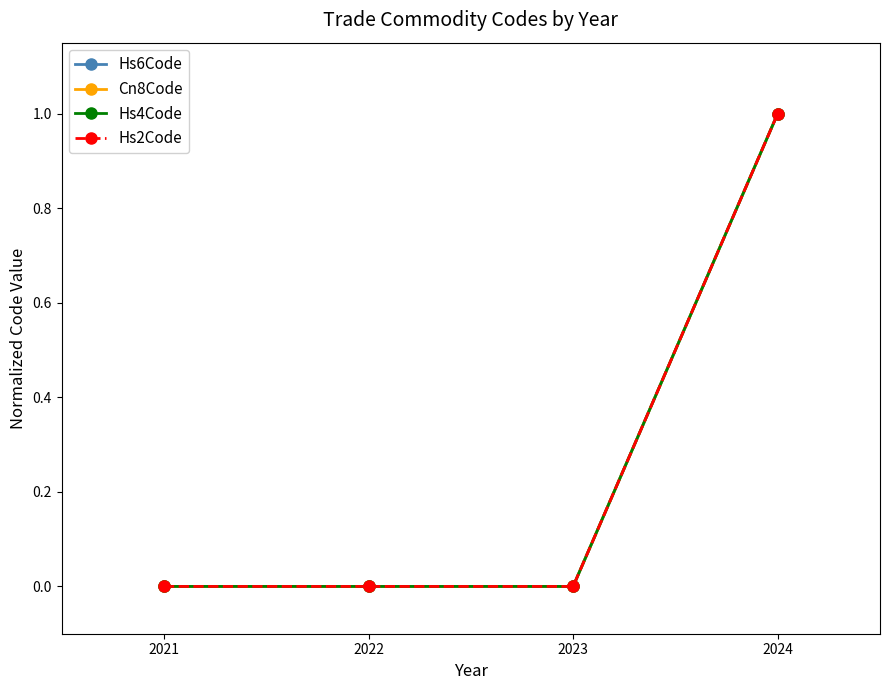

How many lines are shown in the chart?

4